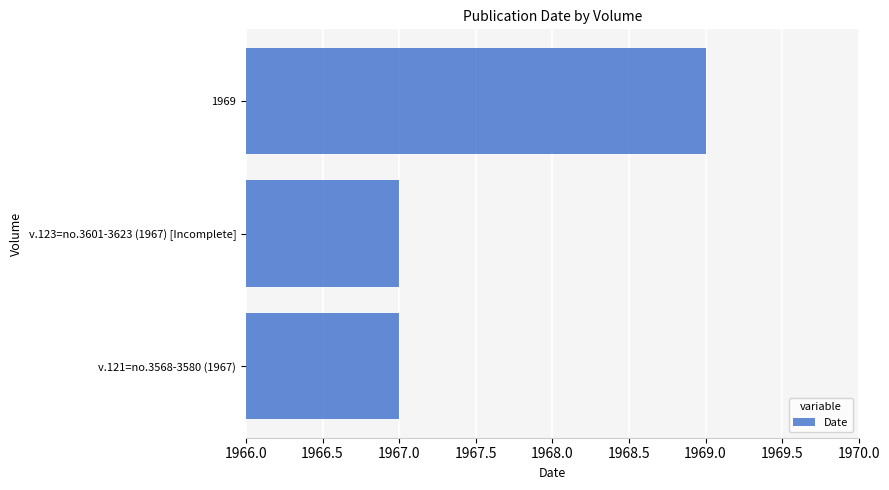

Reading bottom to top, transcribe all the data shown in this chart.

v.121=no.3568-3580 (1967)=1967	v.123=no.3601-3623 (1967) [Incomplete]=1967	1969=1969